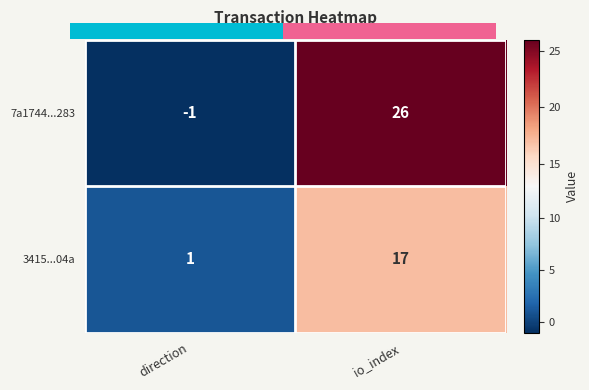

The 7a1744...283 series shows 26 at io_index. True or false?

True